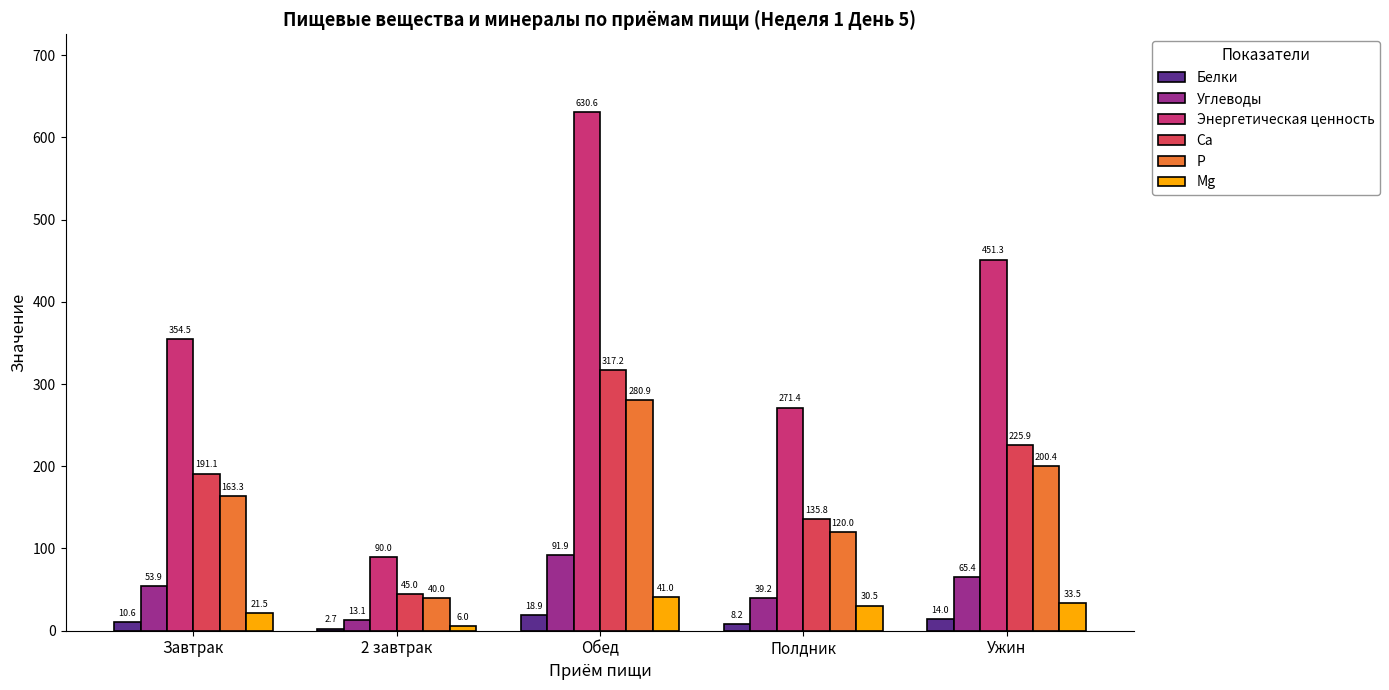

Which series has the largest range (max minus min)?

Энергетическая ценность